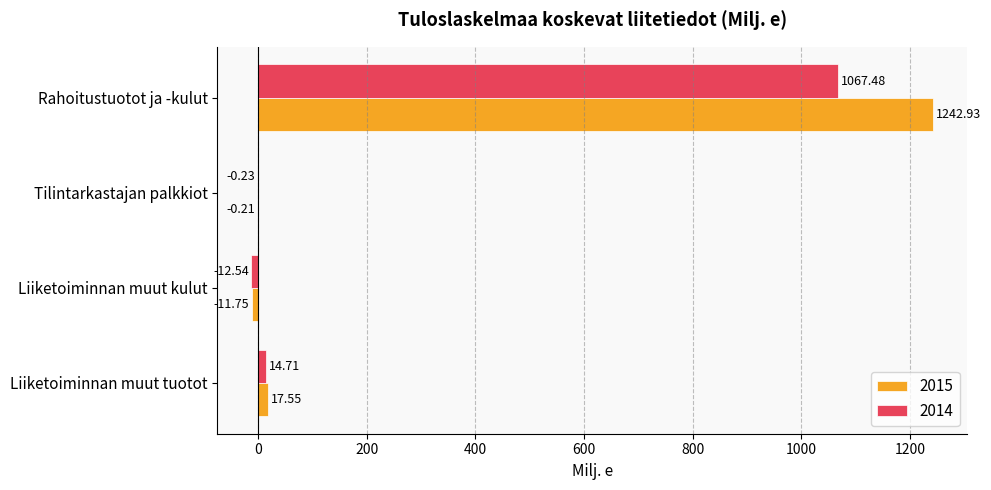

What is the sum of all 2015 values?

1248.5